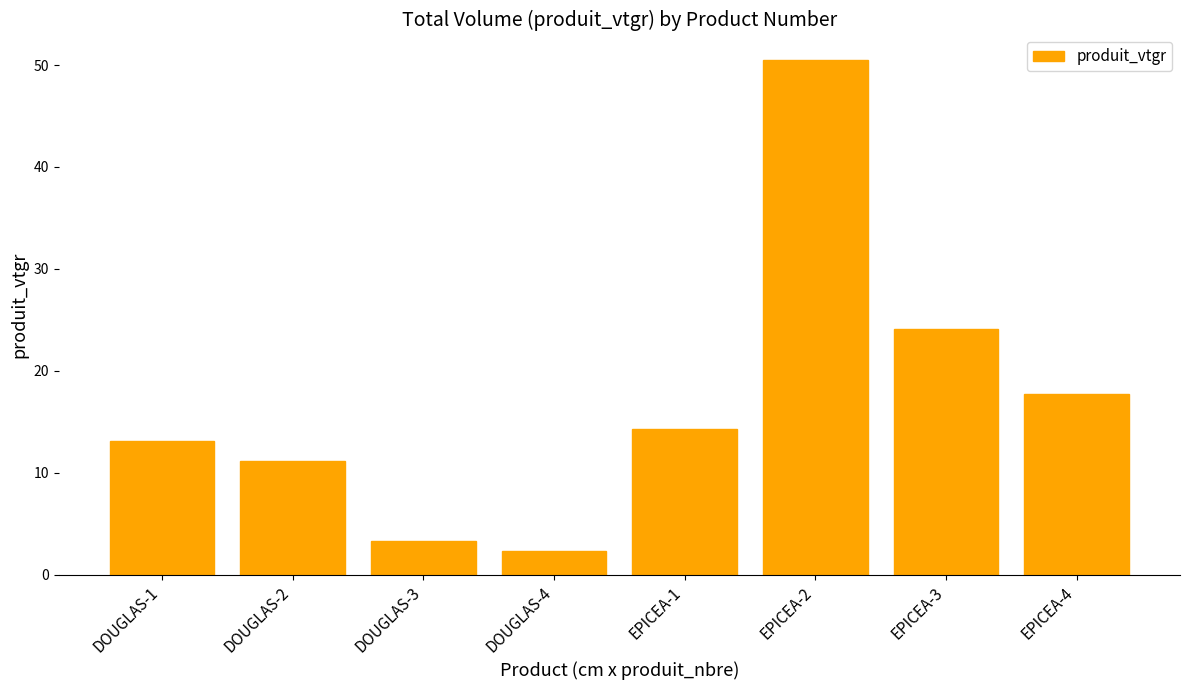

How many data points are less than 14?

4